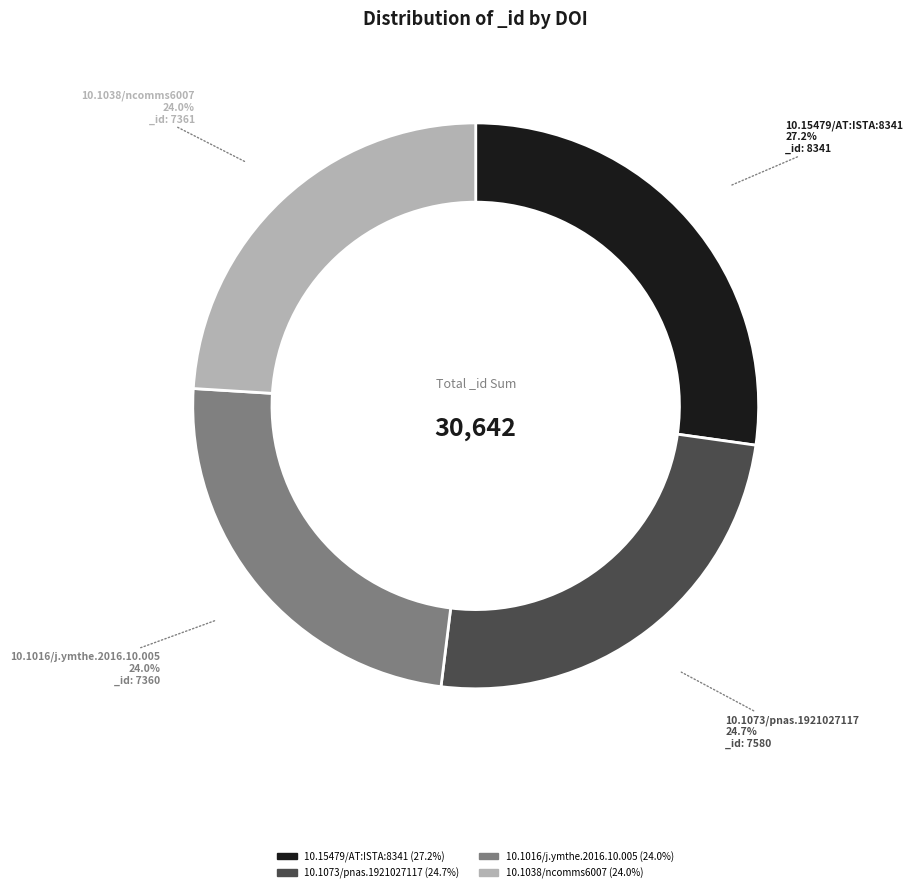

To the nearest percent, what is the combined percentage of 10.1073/pnas.1921027117 and 10.1016/j.ymthe.2016.10.005?

49%